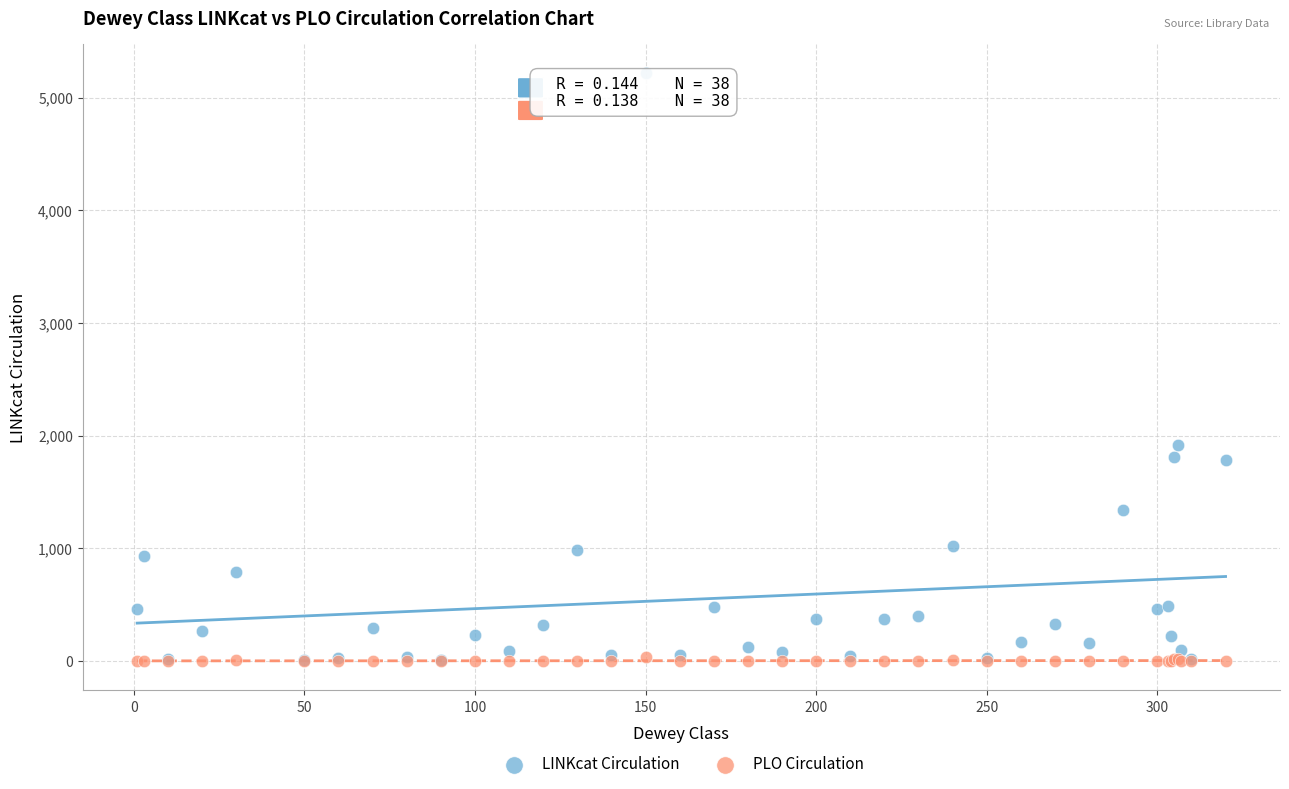

Across all series, what Y value is closest to 2608?

1916